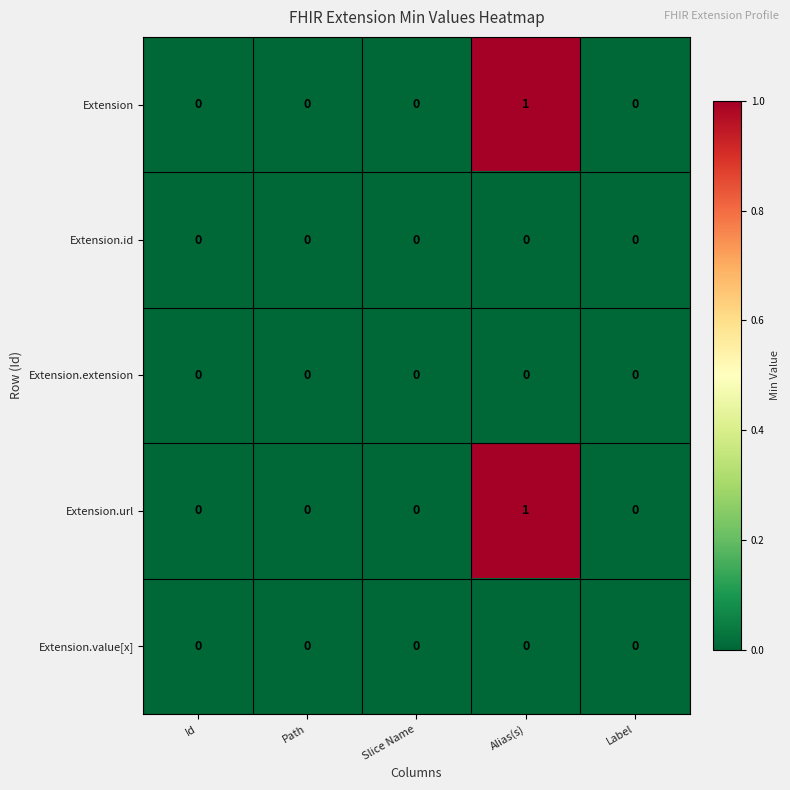

Is the value of Extension.id at Slice Name greater than the value of Extension at Alias(s)?

No